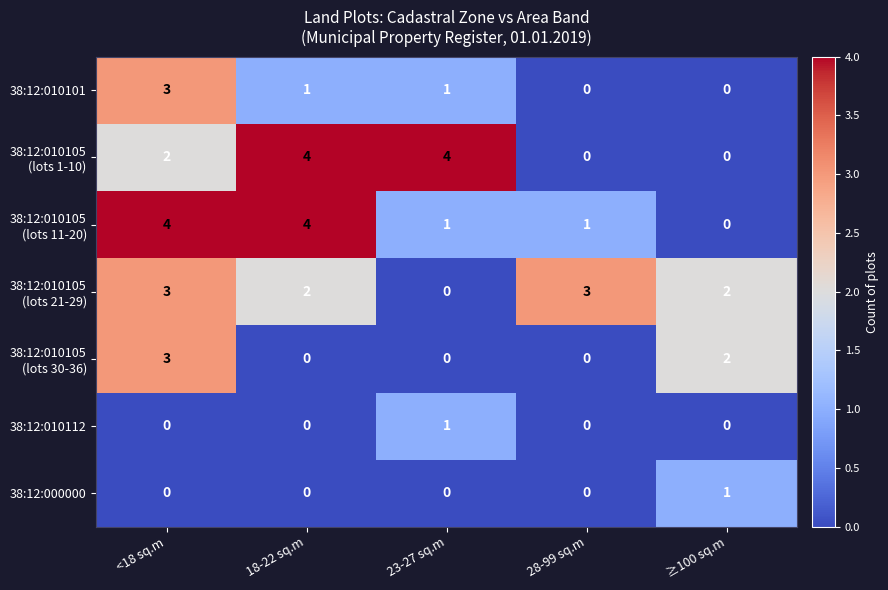

At how many categories does at least one series exceed 1?

5